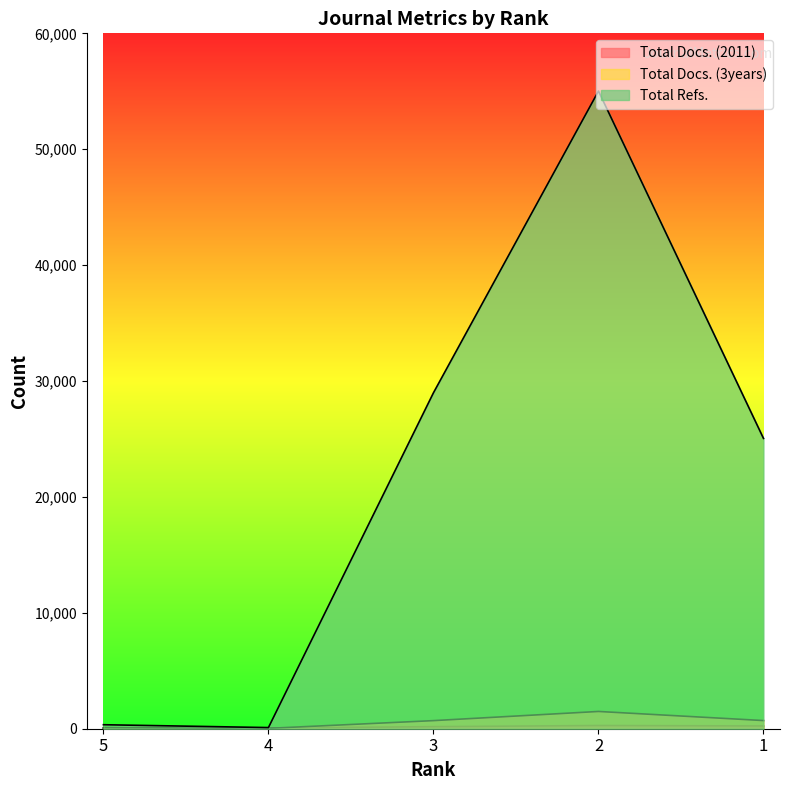

True or false: Total Refs. has more than 2 points higher than both neighbors.

False